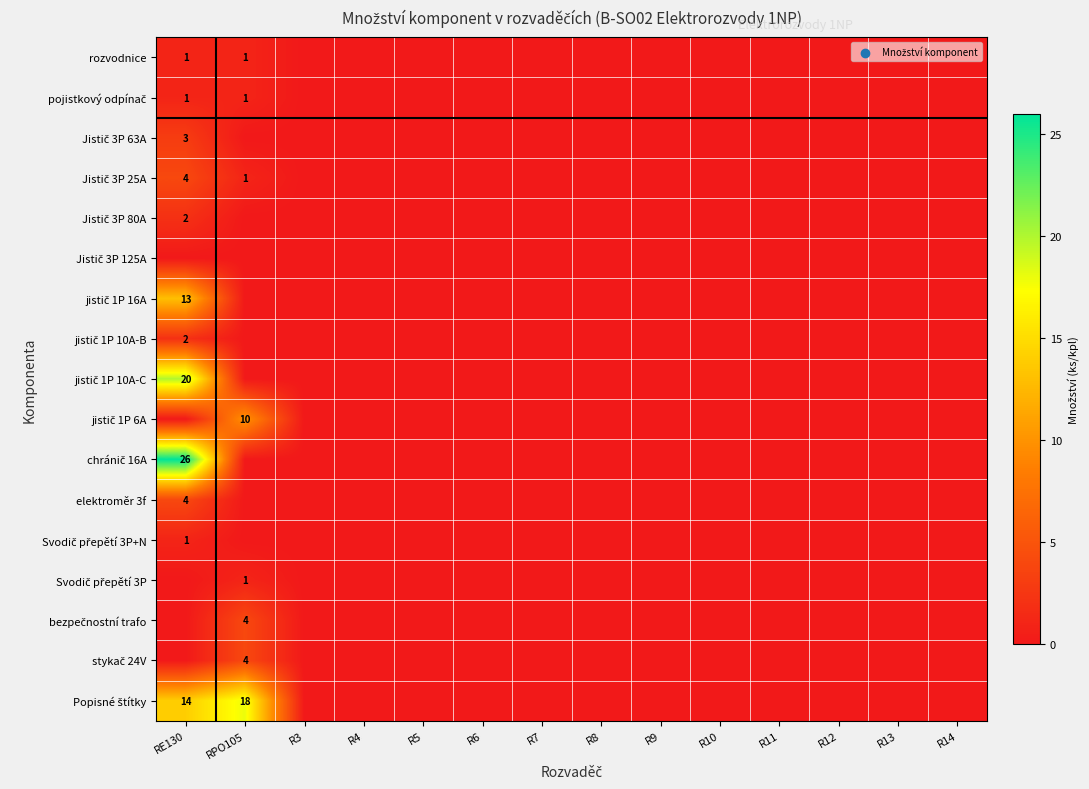

Rank the categories by pojistkový odpínač value from highest to lowest.

RE130, RPO105, R3, R4, R5, R6, R7, R8, R9, R10, R11, R12, R13, R14